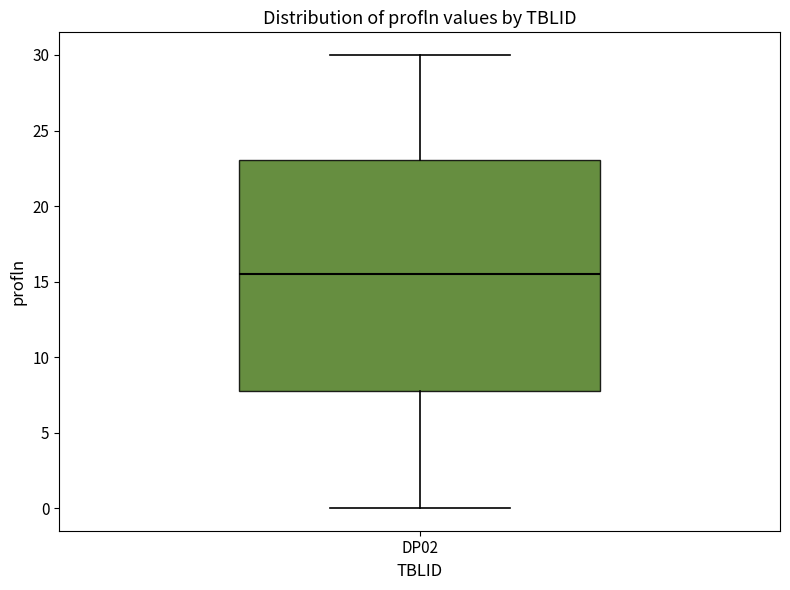

Where does the median line of the box for DP02 sit on the y-axis? The values are not printed on the chart, so give them approximately, as read against the axis.

15.5